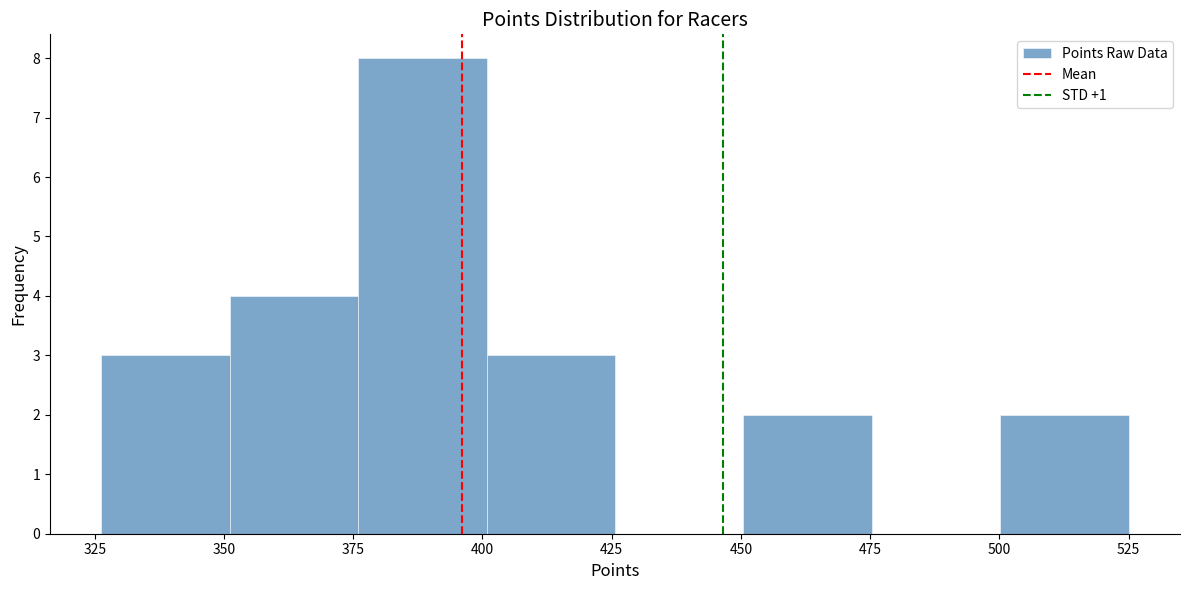

Reading left to right, list every bar in this chart as the range it spans on the x-axis followed by its height. Neither the bar edges nor the heights are printed on the chart, so give them approximately, as read against the axes.

325 to 350: 3
350 to 375: 4
375 to 400: 8
400 to 425: 3
425 to 450: 0
450 to 475: 2
475 to 500: 0
500 to 525: 2